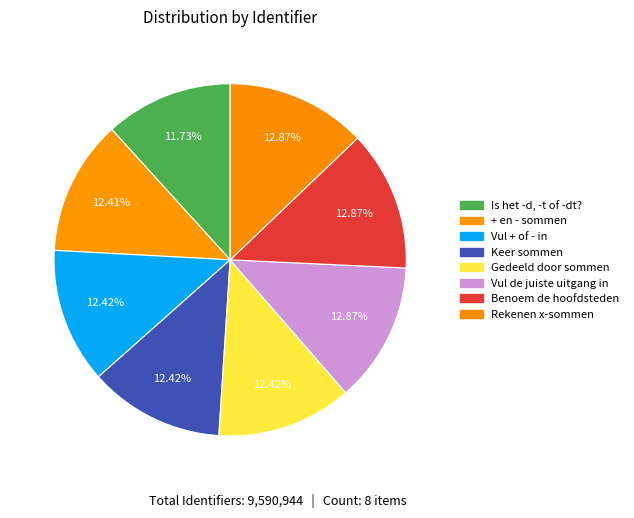

How many slices are in this pie chart?

8